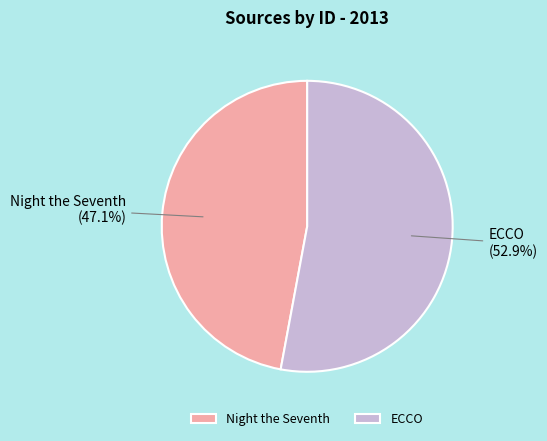

True or false: ECCO accounts for 53% of the total.

True